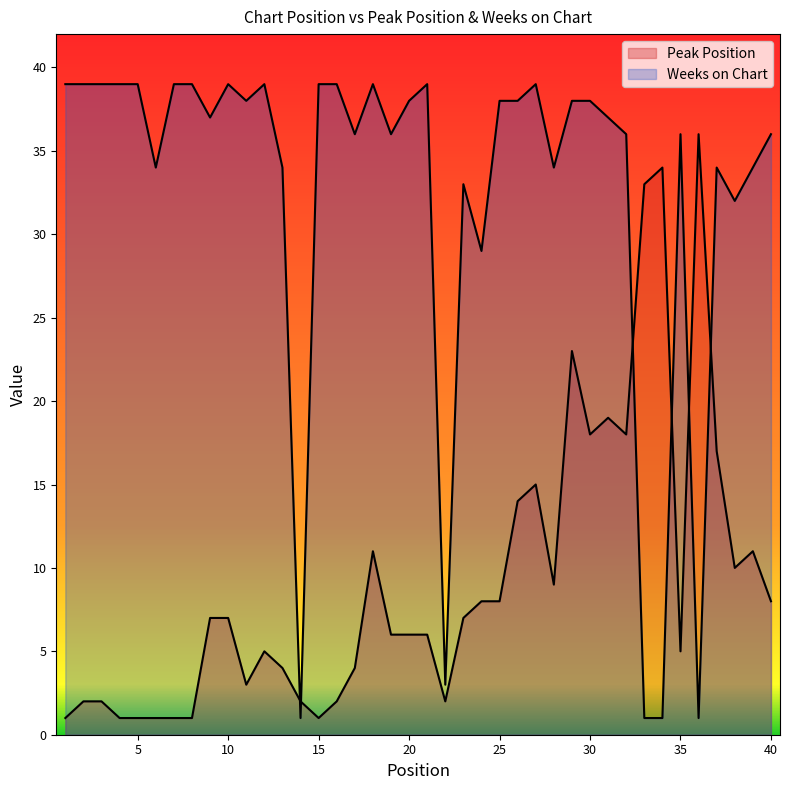

Rank the series at 10 from highest to lowest value.

Weeks on Chart, Peak Position